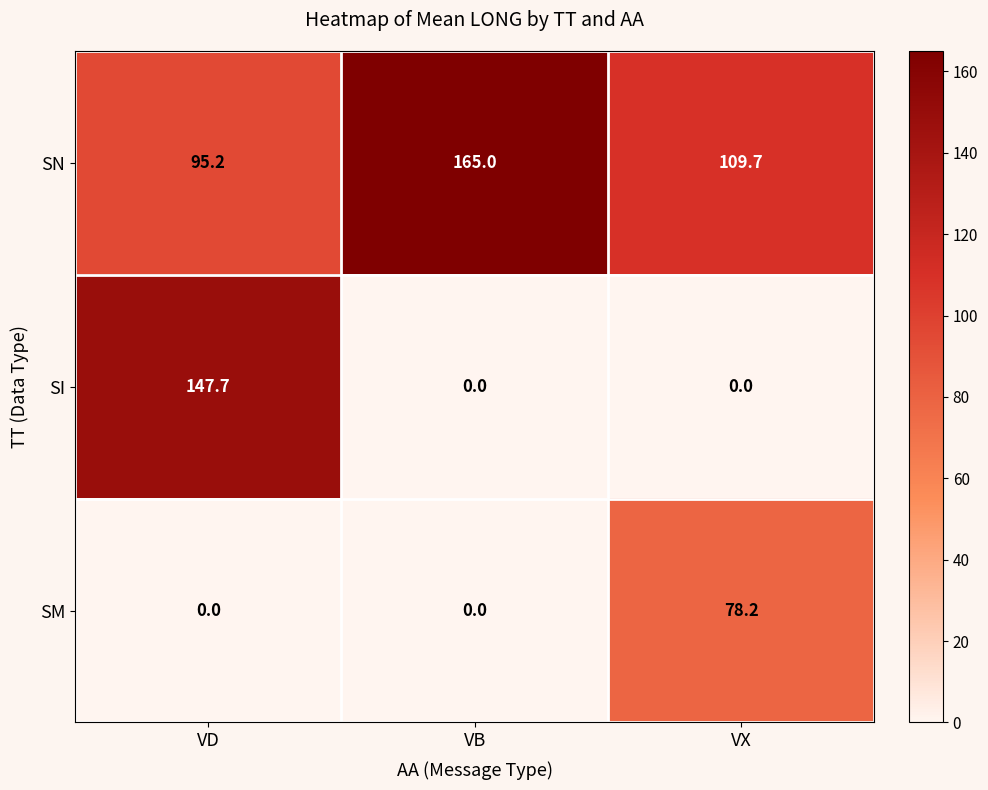

Rank the series by their maximum value, from highest to lowest.

SN, SI, SM